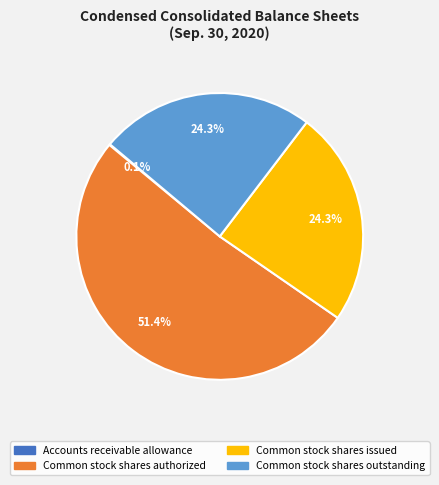

What is the ratio of the value at Common stock shares outstanding to the value at Common stock shares authorized?

0.5